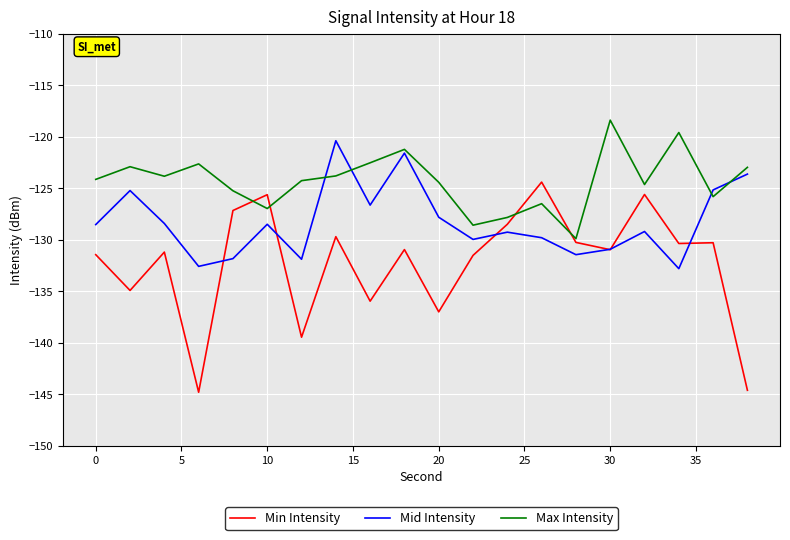

Rank the series by their maximum value, from highest to lowest.

Max Intensity, Mid Intensity, Min Intensity